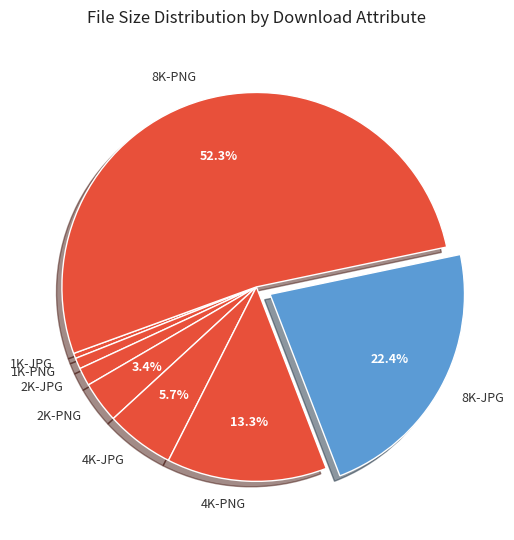

To the nearest percent, what is the average slice percentage?

12%